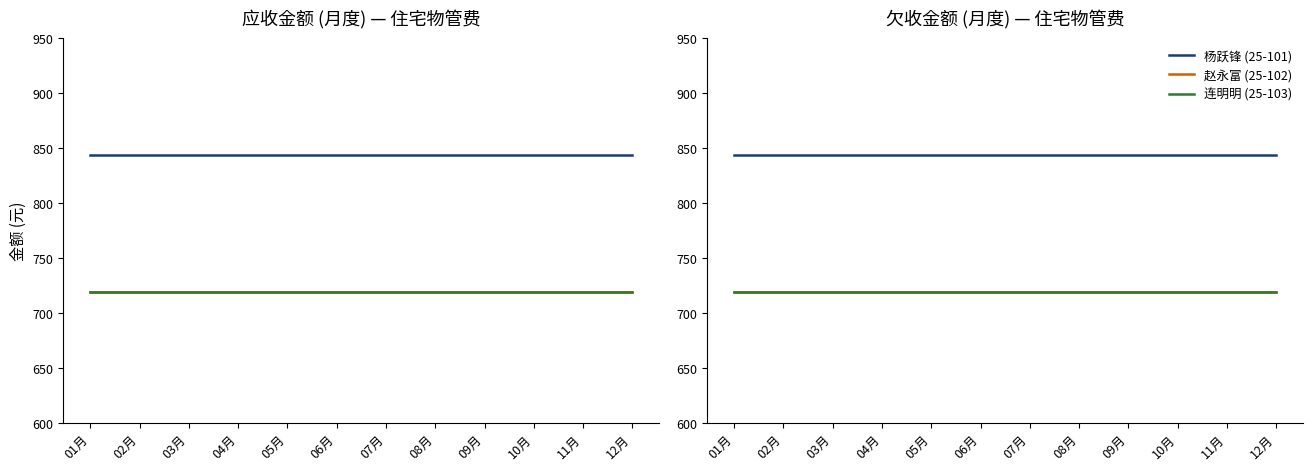

At how many categories does at least one series exceed 809?

12